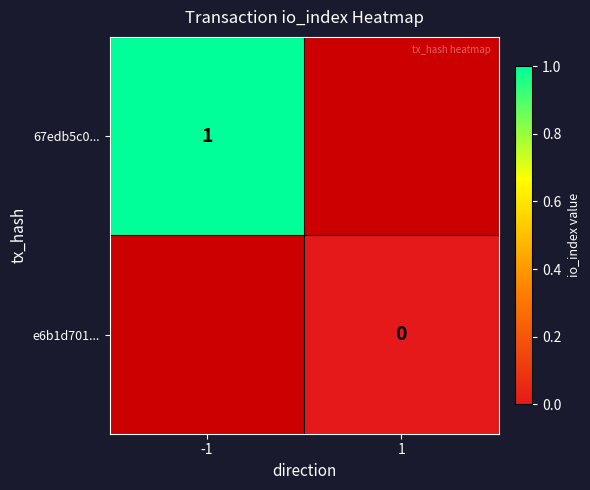

The value of 67edb5c0... at -1 is 1. True or false?

True